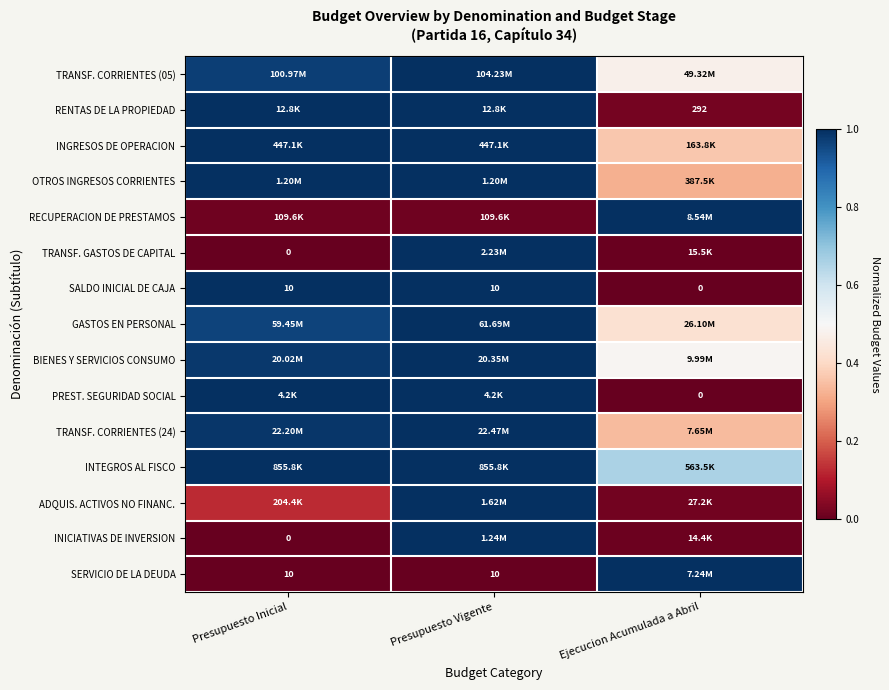

What is the maximum value for SALDO INICIAL DE CAJA?

1.0